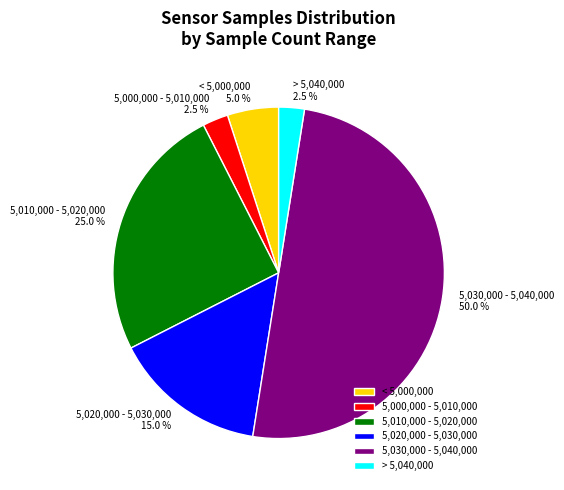

What is the largest slice in the pie chart?

5,030,000 - 5,040,000